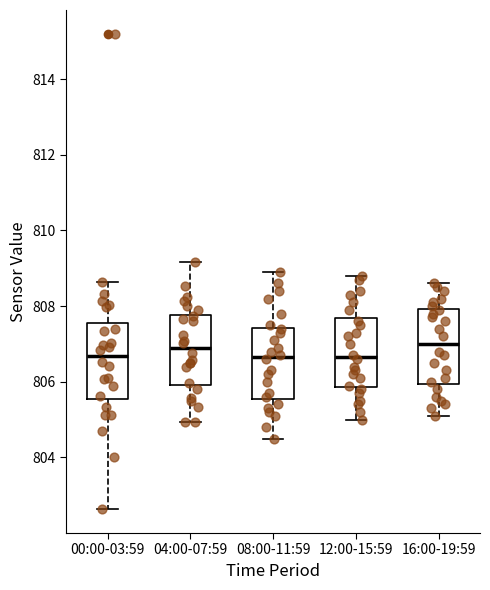

Reading left to right, read every box against the y-axis: the position of its median line, the range the box covers, and the ends of its whiskers. The values are not printed on the chart, so give them approximately, as read against the axis.

00:00-03:59: median 806.6, box 805.6 to 807.6, whiskers 802.6 to 808.6
04:00-07:59: median 807.0, box 806.0 to 807.8, whiskers 805.0 to 809.2
08:00-11:59: median 806.6, box 805.6 to 807.4, whiskers 804.6 to 809.0
12:00-15:59: median 806.6, box 805.8 to 807.6, whiskers 805.0 to 808.8
16:00-19:59: median 807.0, box 806.0 to 808.0, whiskers 805.2 to 808.6